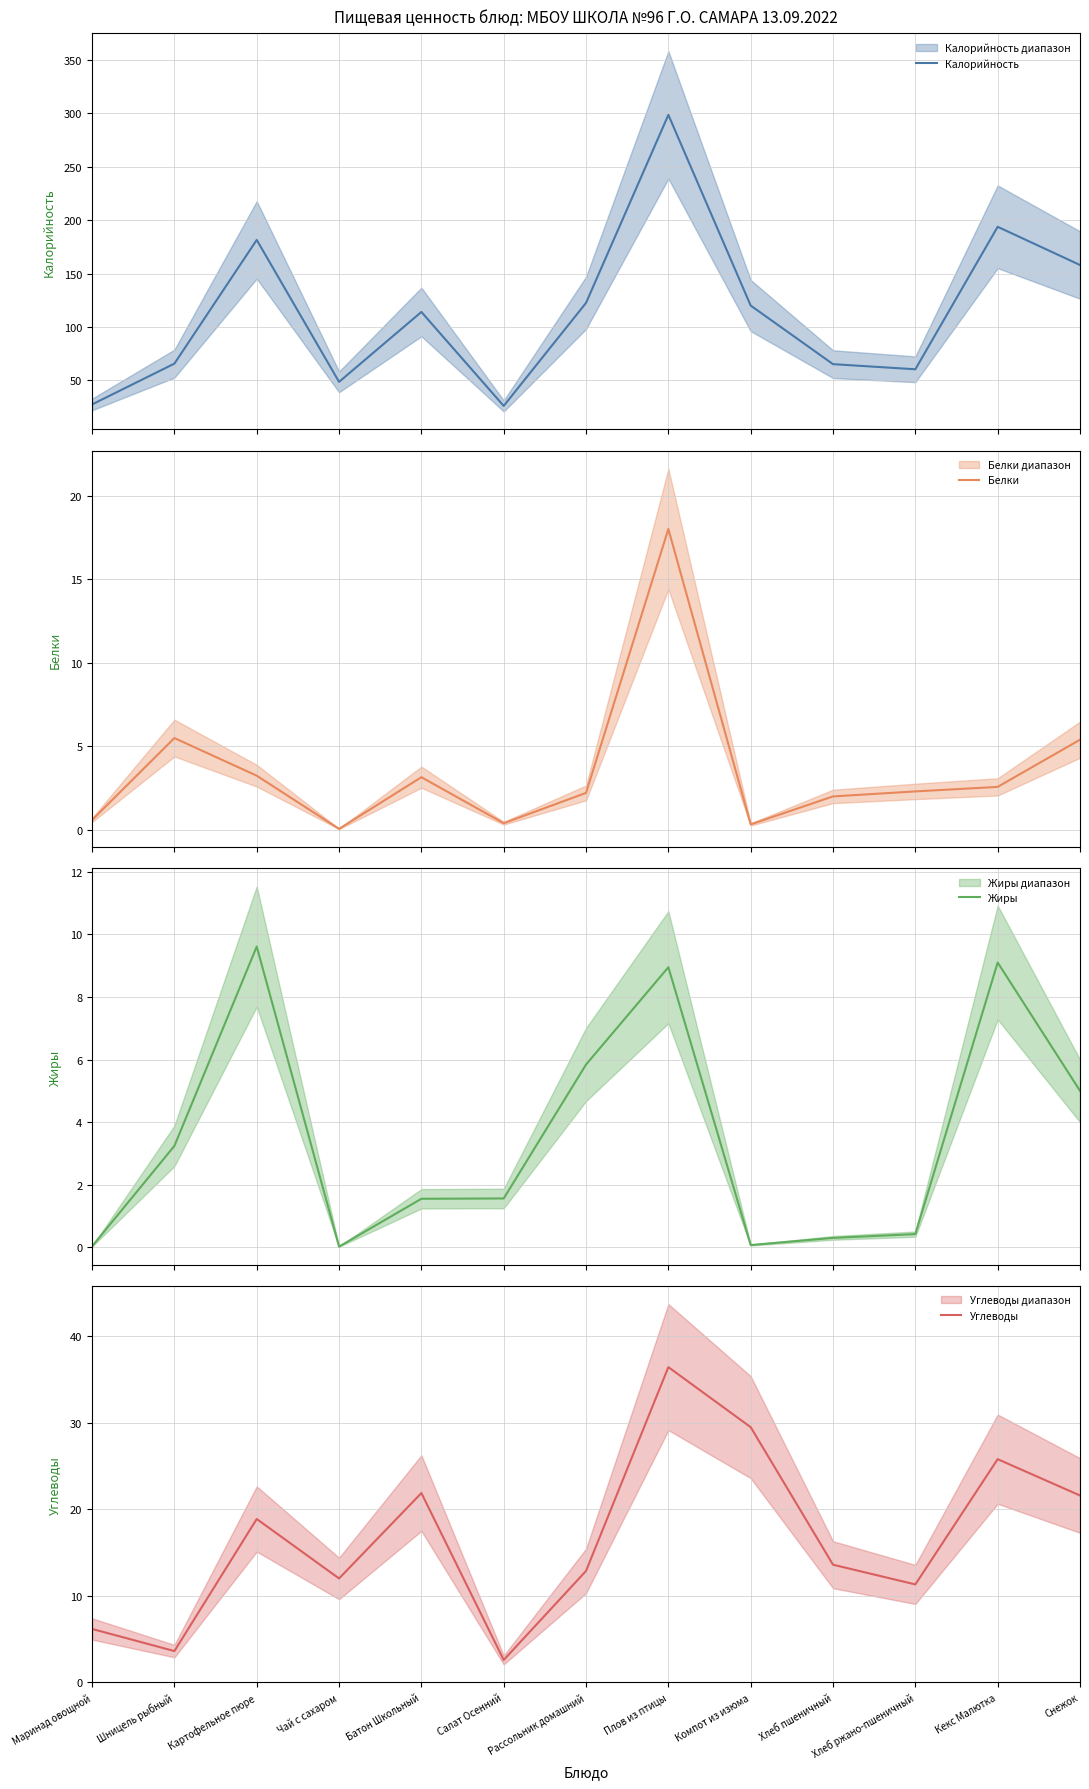

What is the label of the 9th point from the left?

Компот из изюма